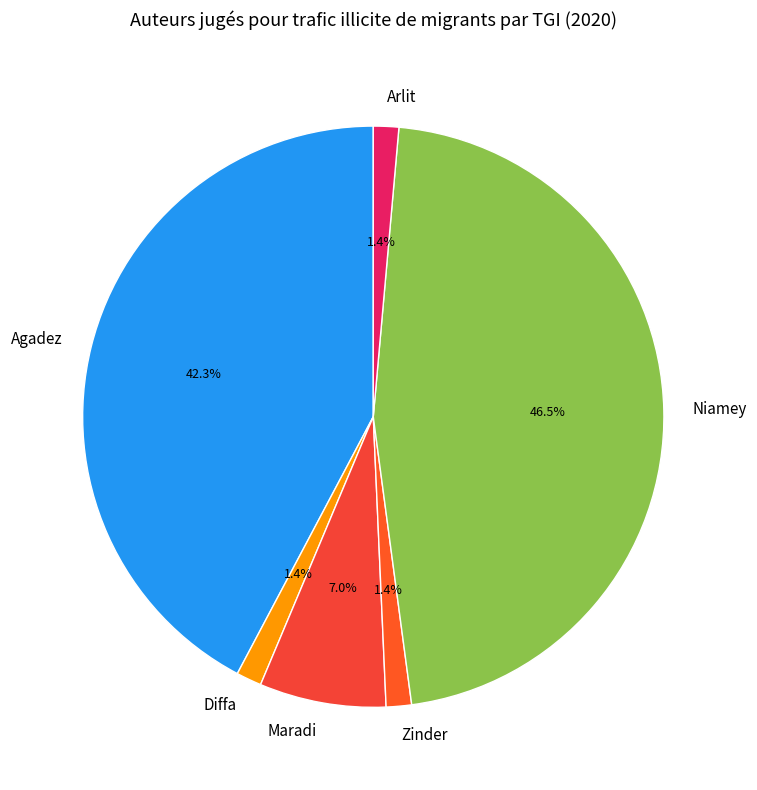

Do Niamey and Zinder together represent more than half of the pie?

No